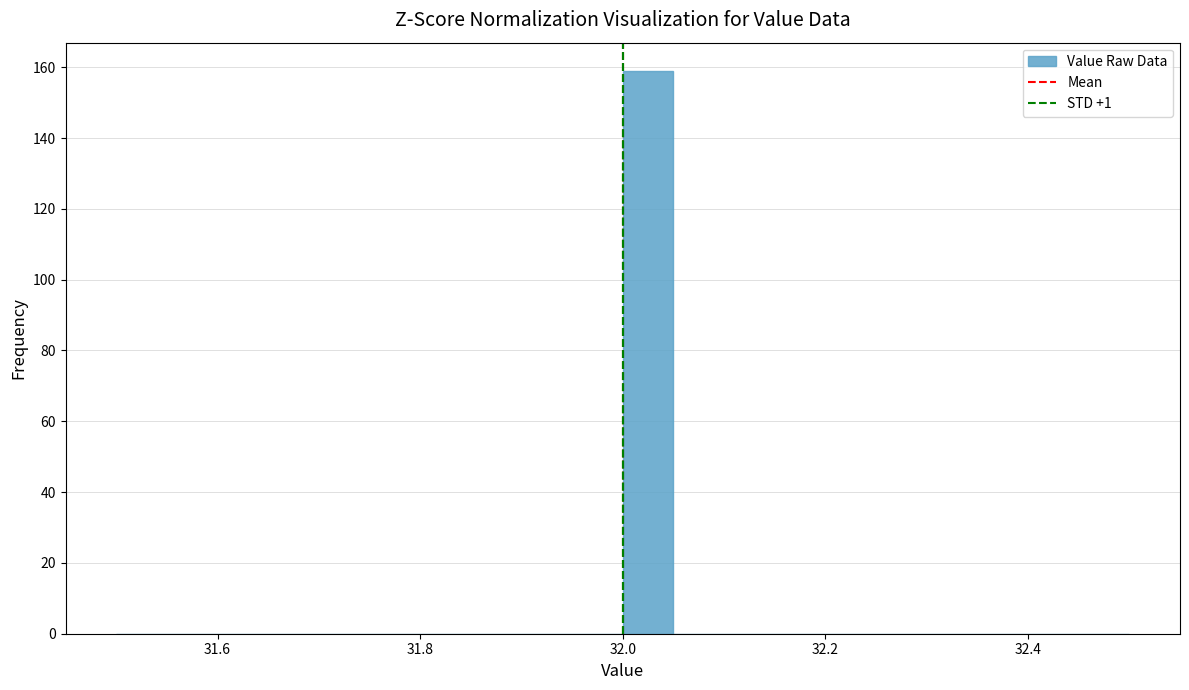

Around what value on the x-axis is the tallest bar? Give the approximate position of its centre, as read against the axis.

32.02